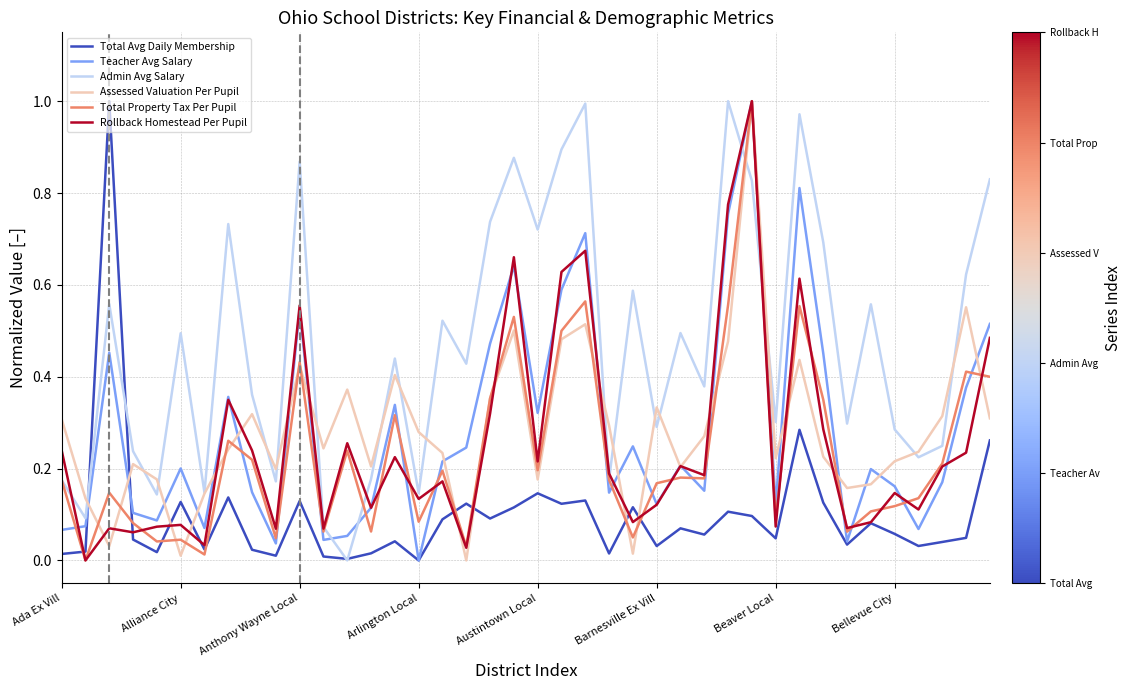

How many series are shown in this chart?

6